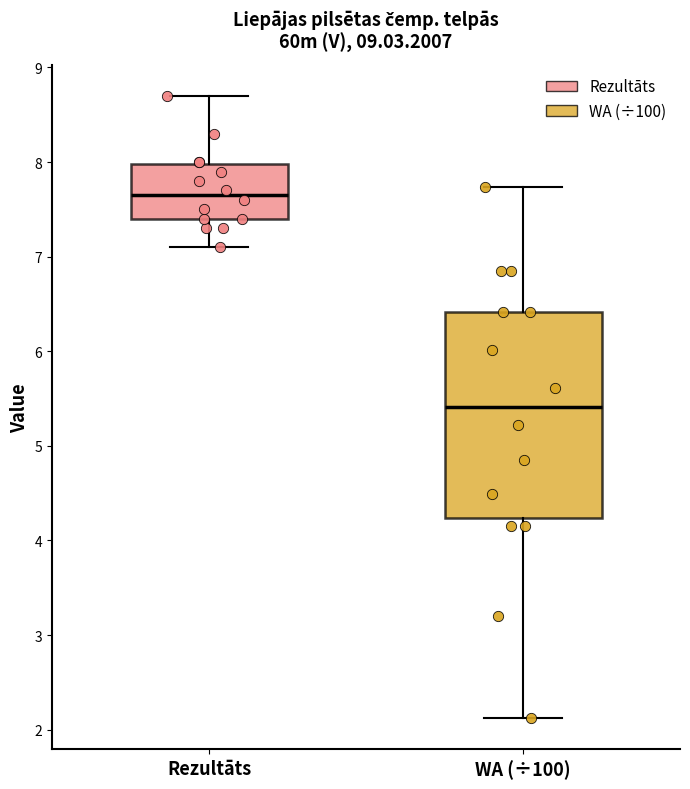

Reading left to right, read every box against the y-axis: the position of its median line, the range the box covers, and the ends of its whiskers. The values are not printed on the chart, so give them approximately, as read against the axis.

Rezultāts: median 7.7, box 7.4 to 8.0, whiskers 7.1 to 8.7
WA (÷100): median 5.4, box 4.2 to 6.4, whiskers 2.1 to 7.7